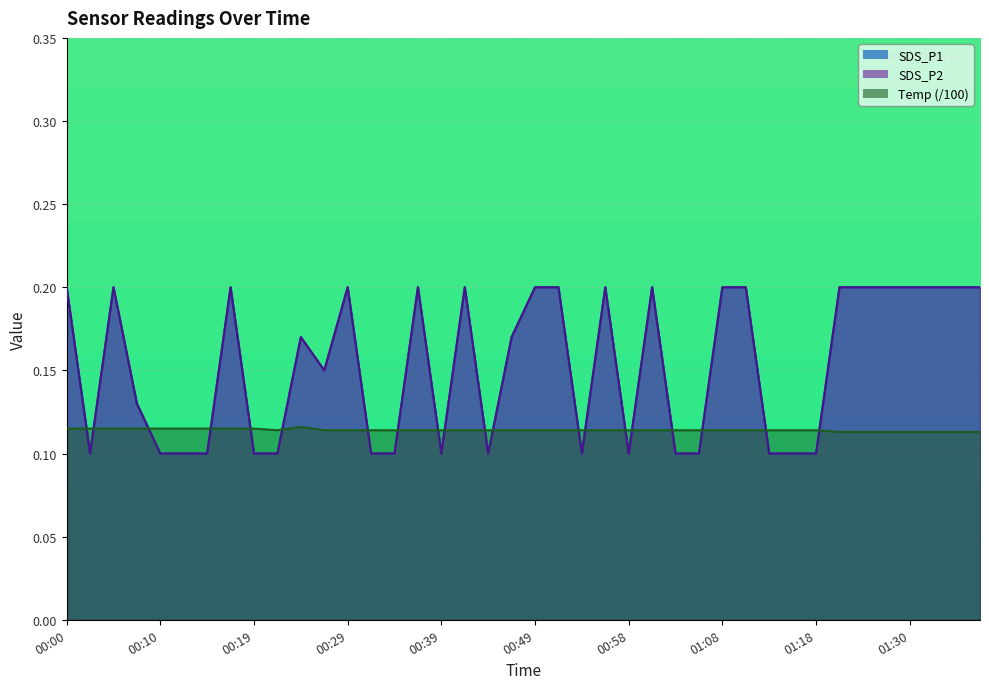

What is the total value across all series at 01:18?

0.3